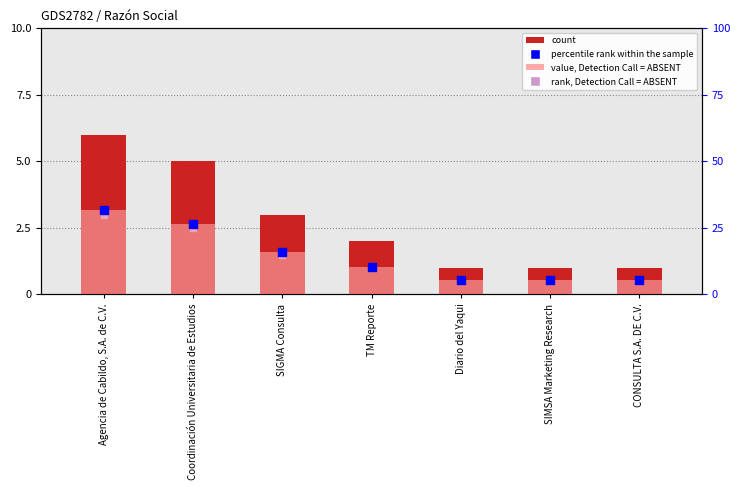

Which series has the largest total across all categories?

value, Detection Call = ABSENT